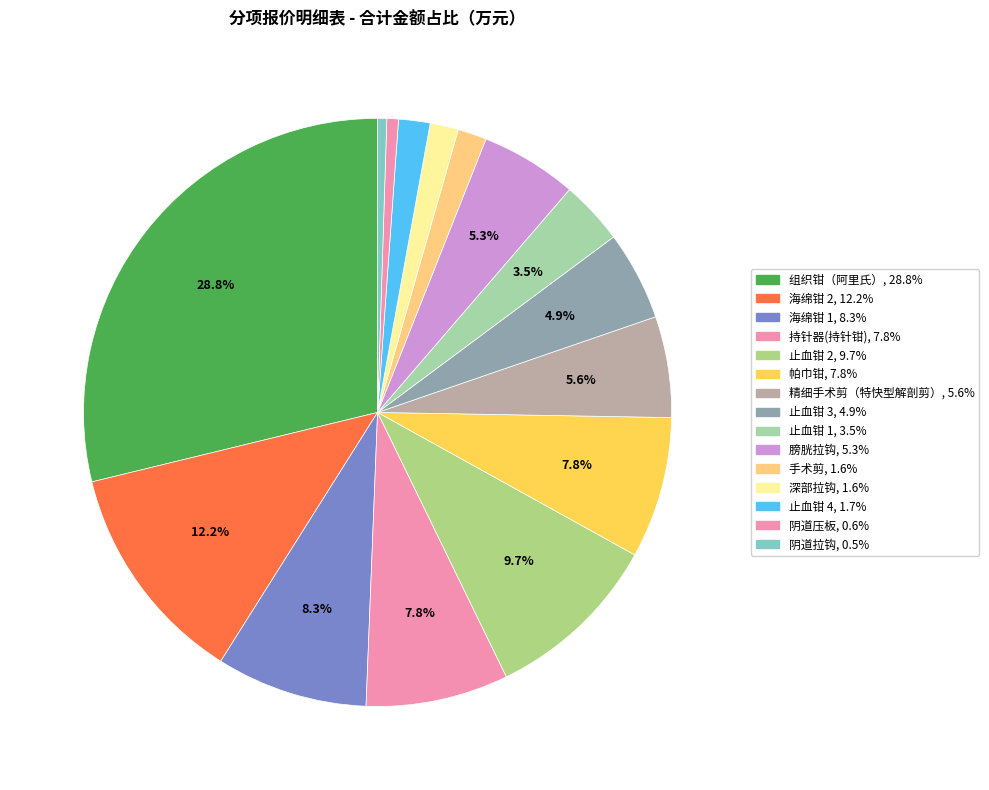

Is it true that 精细手术剪（特快型解剖剪） is 6% of the pie?

True